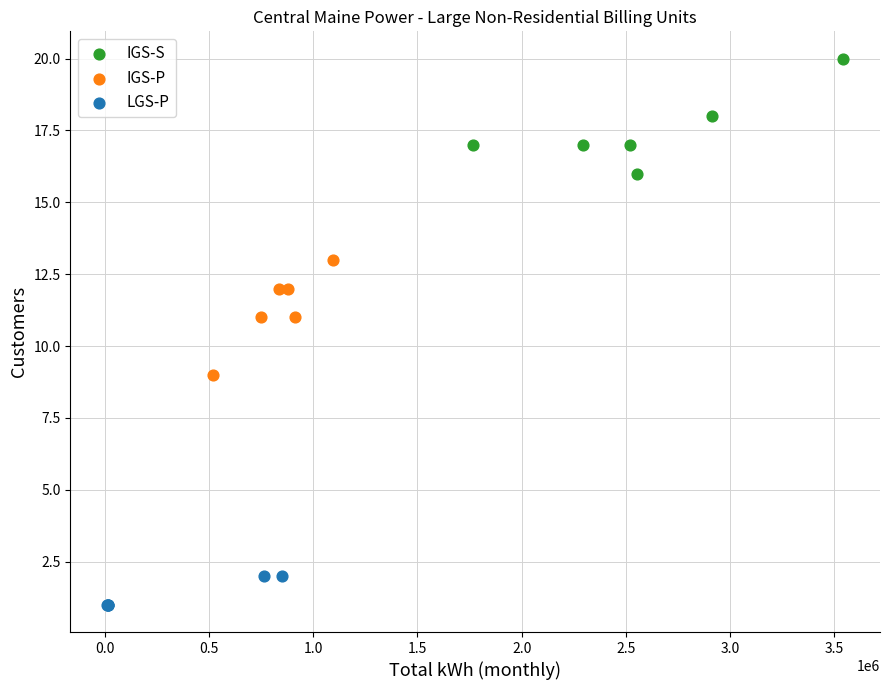

Which series contains the highest Y value?

IGS-S